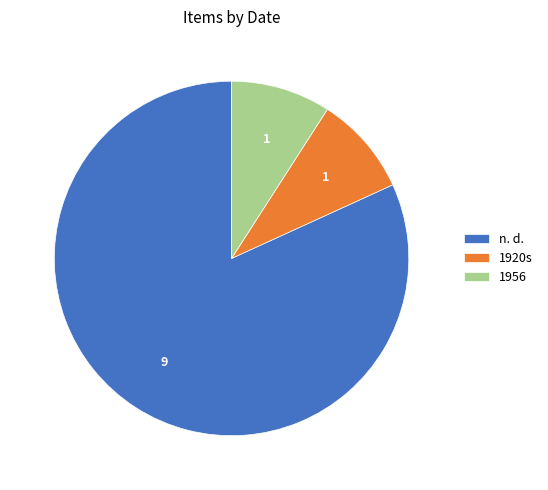

Combined, do 1956 and 1920s account for over 50%?

No